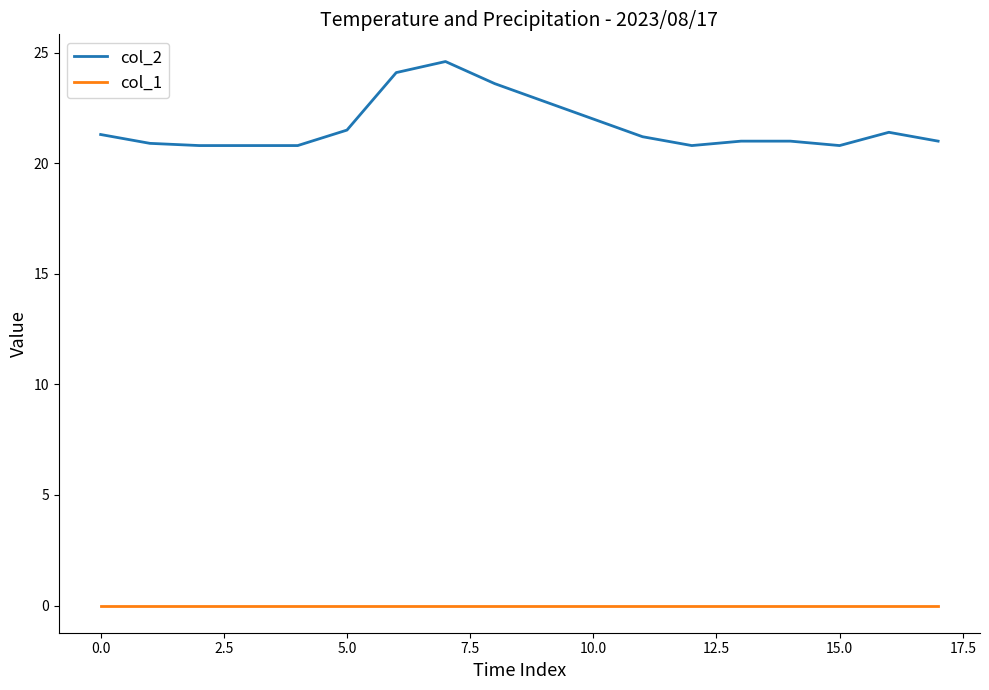

What is the difference between the maximum and minimum values in the col_2 series?

3.8